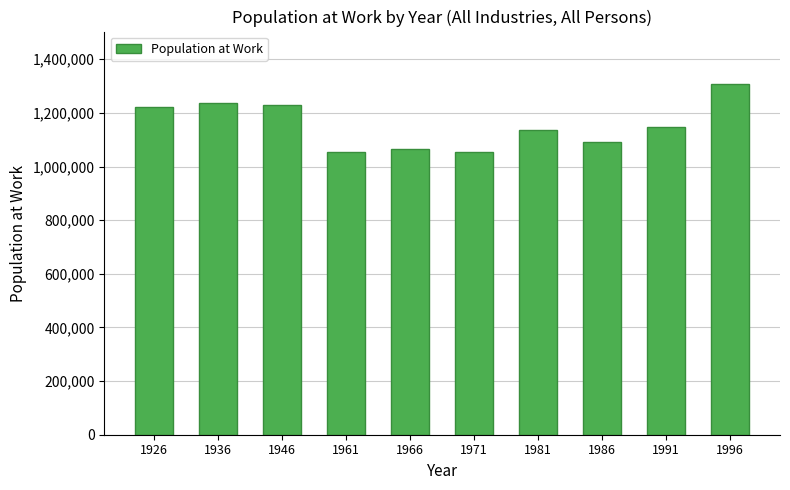

How many data points does each series have?

10